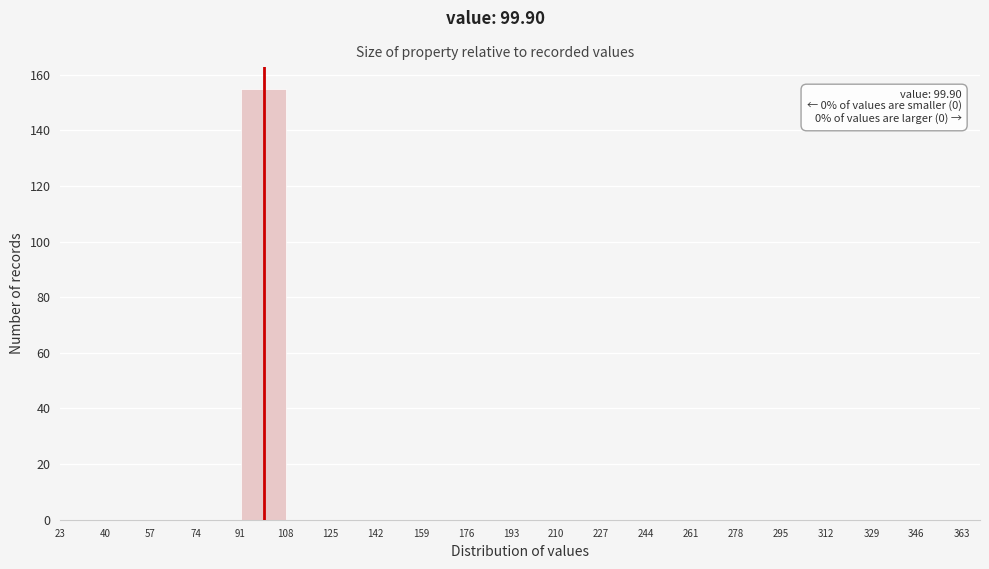

Which range on the x-axis has the tallest bar?

91 to 108